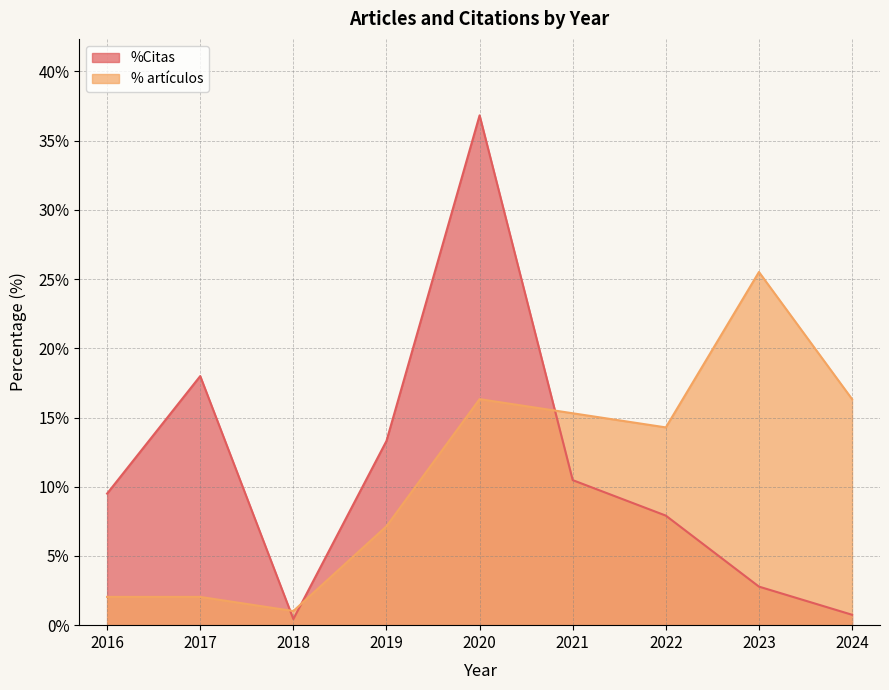

What is the average value of the % artículos series?

11.1